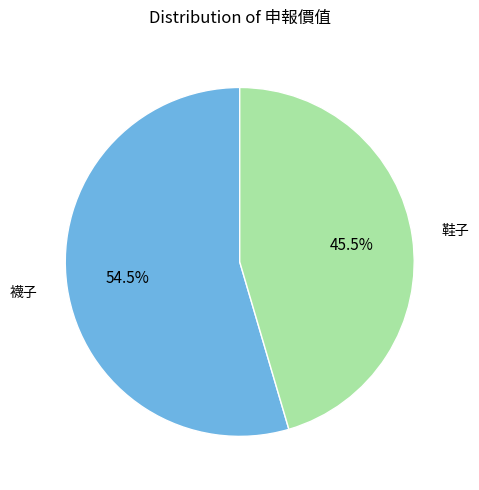

How many slices are in this pie chart?

2